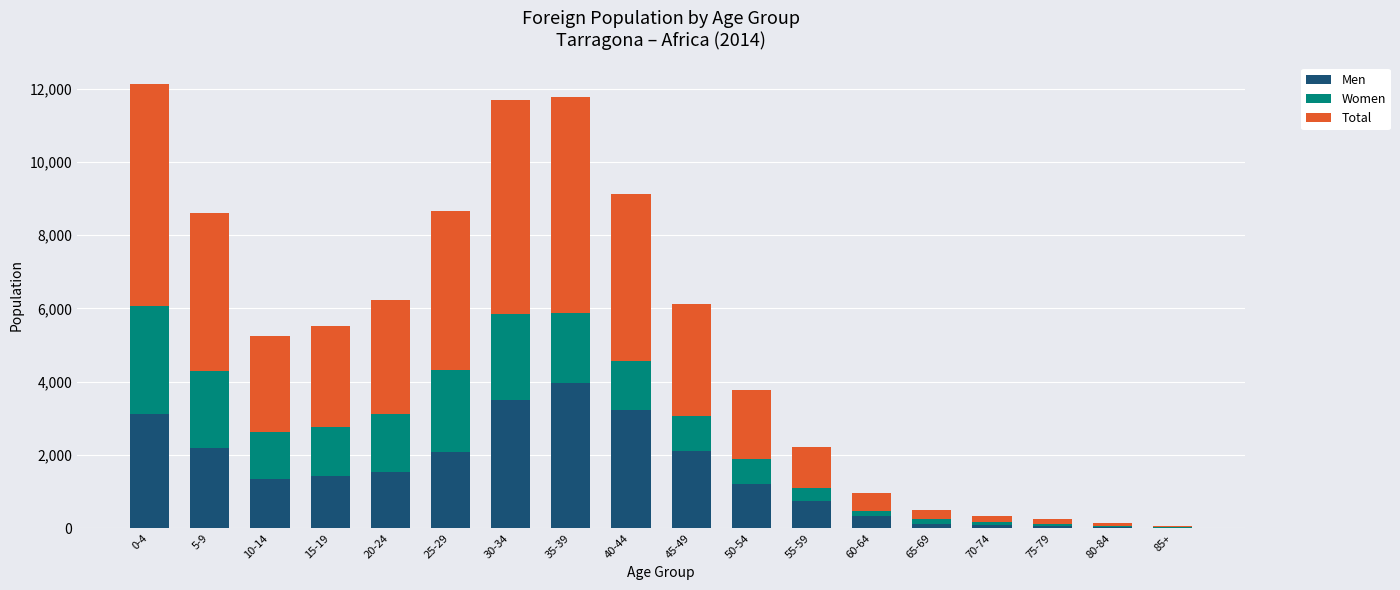

At which label does Men reach its peak?

35-39